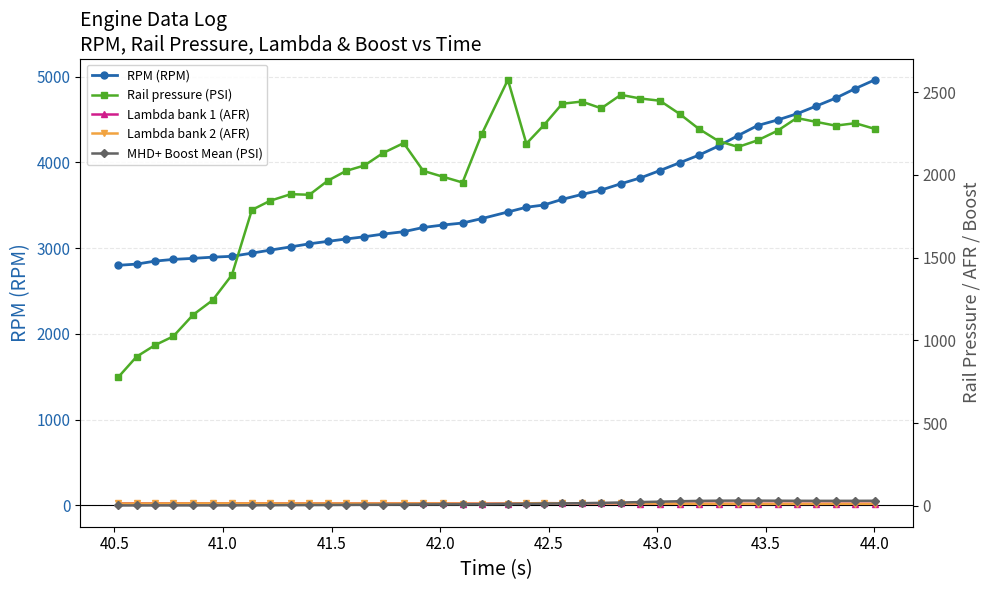

What is the value of the RPM (RPM) point at the 22nd from the left?

3477